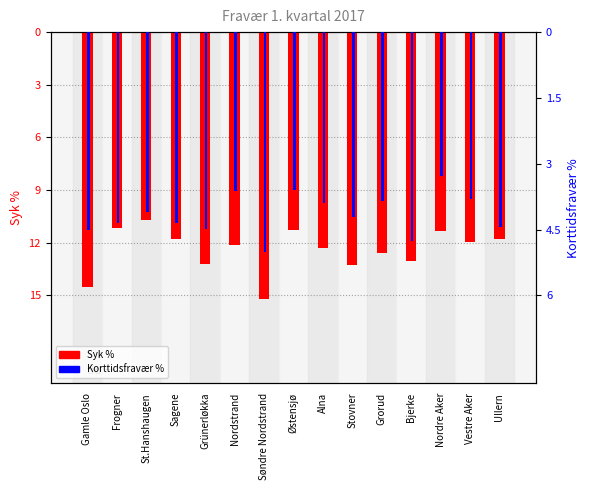

What is the difference between the highest and lowest values at Gamle Oslo?

10.1